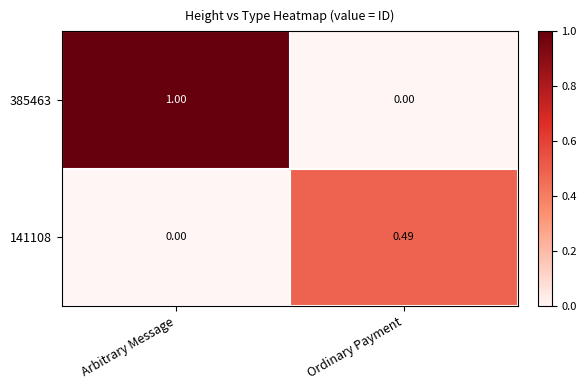

Is the value of 141108 at Ordinary Payment greater than the value of 385463 at Ordinary Payment?

Yes